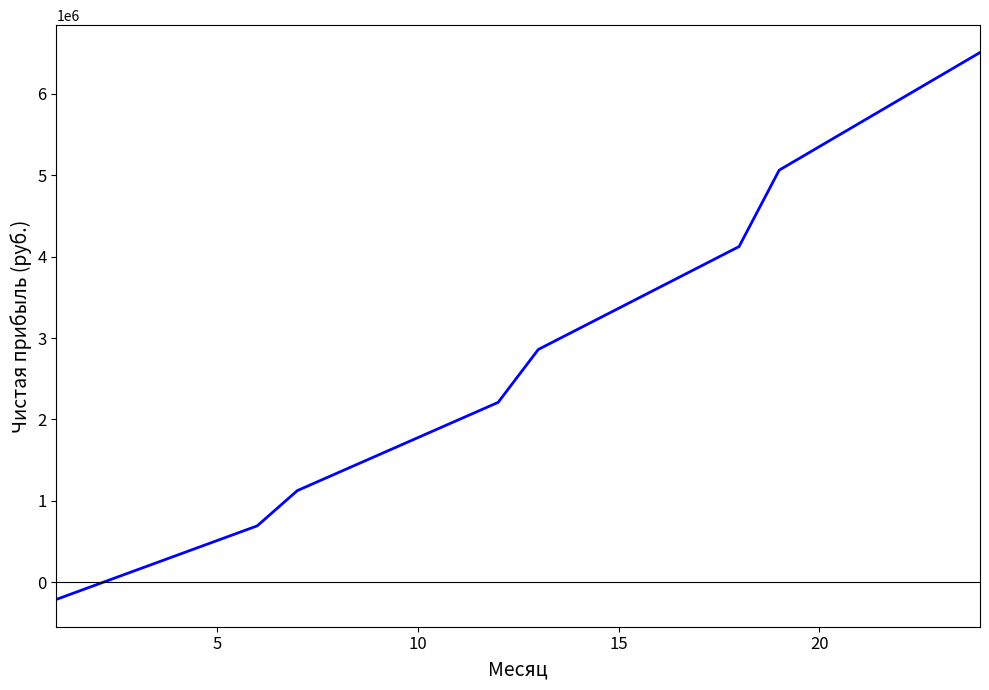

What is the minimum value shown in the chart?

-209462.5